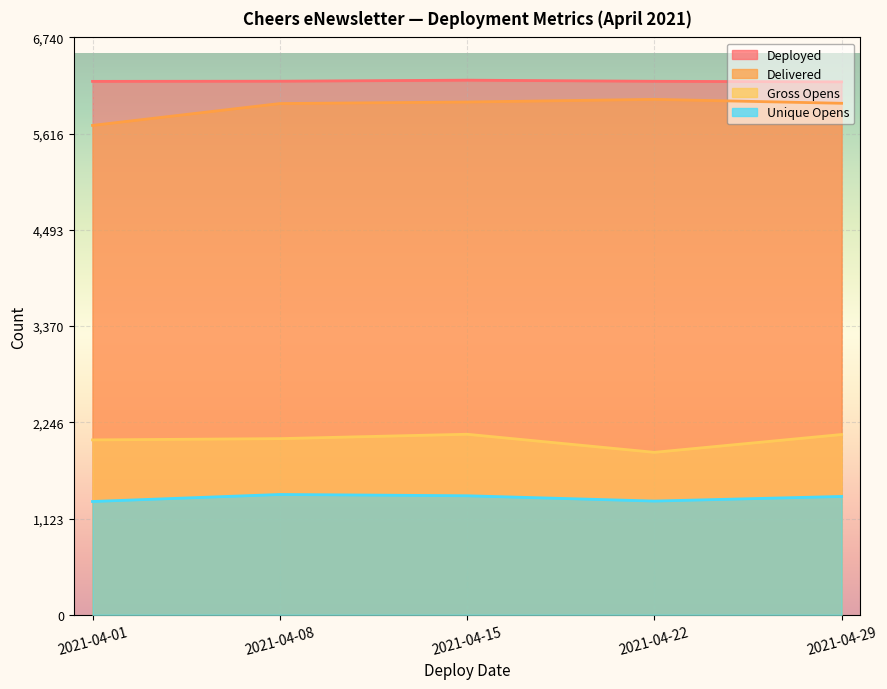

How many values in the Unique Opens series are below 1381?

2